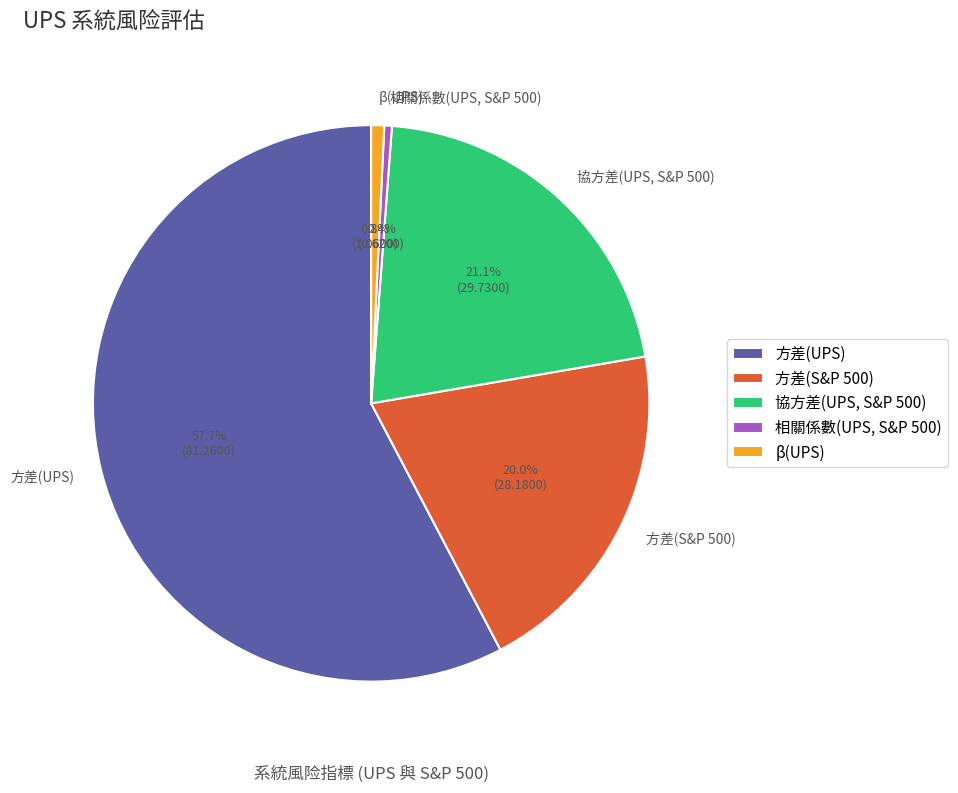

What is the ratio of the value at 方差(UPS) to the value at β(UPS)?

76.7